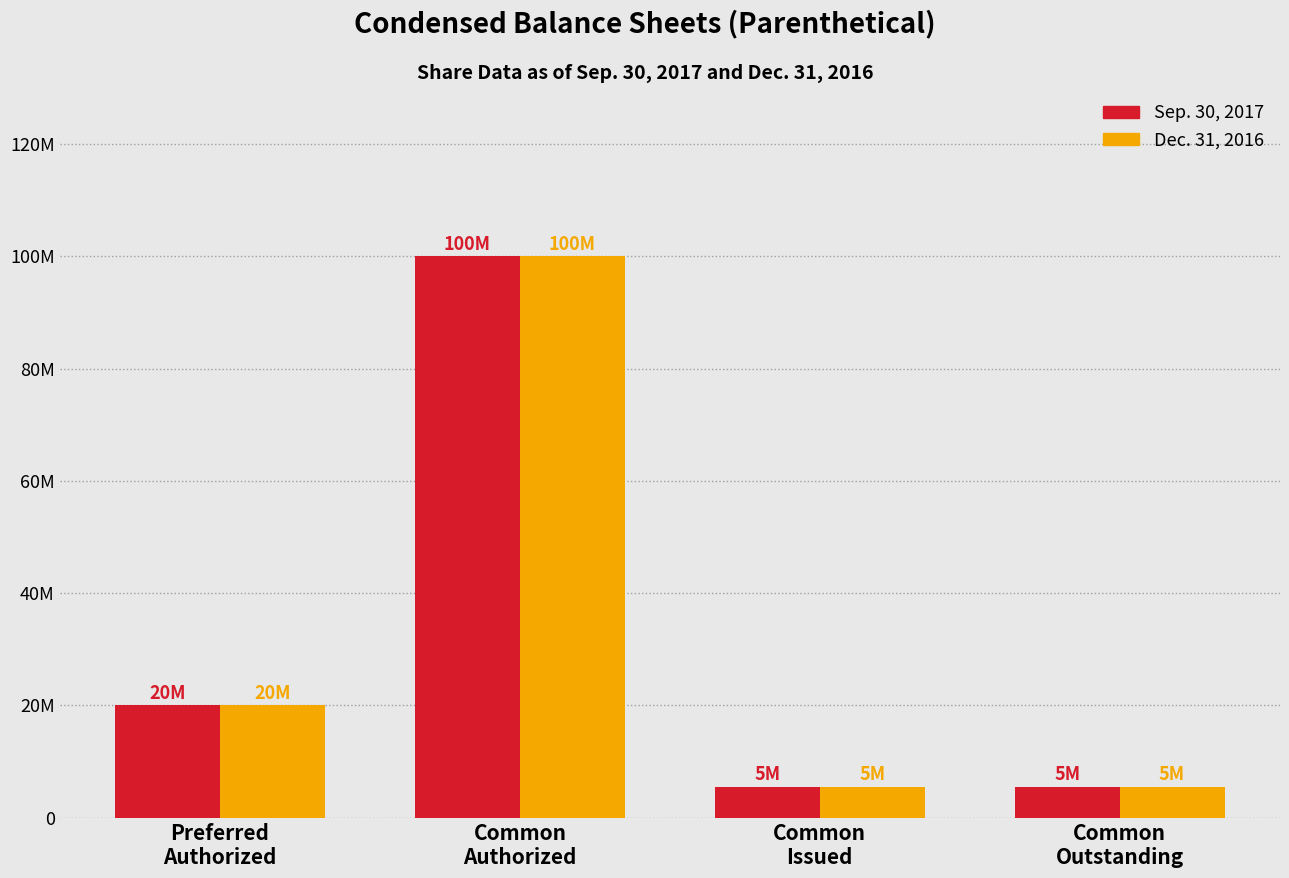

What are all the series names shown in the legend?

Sep. 30, 2017, Dec. 31, 2016